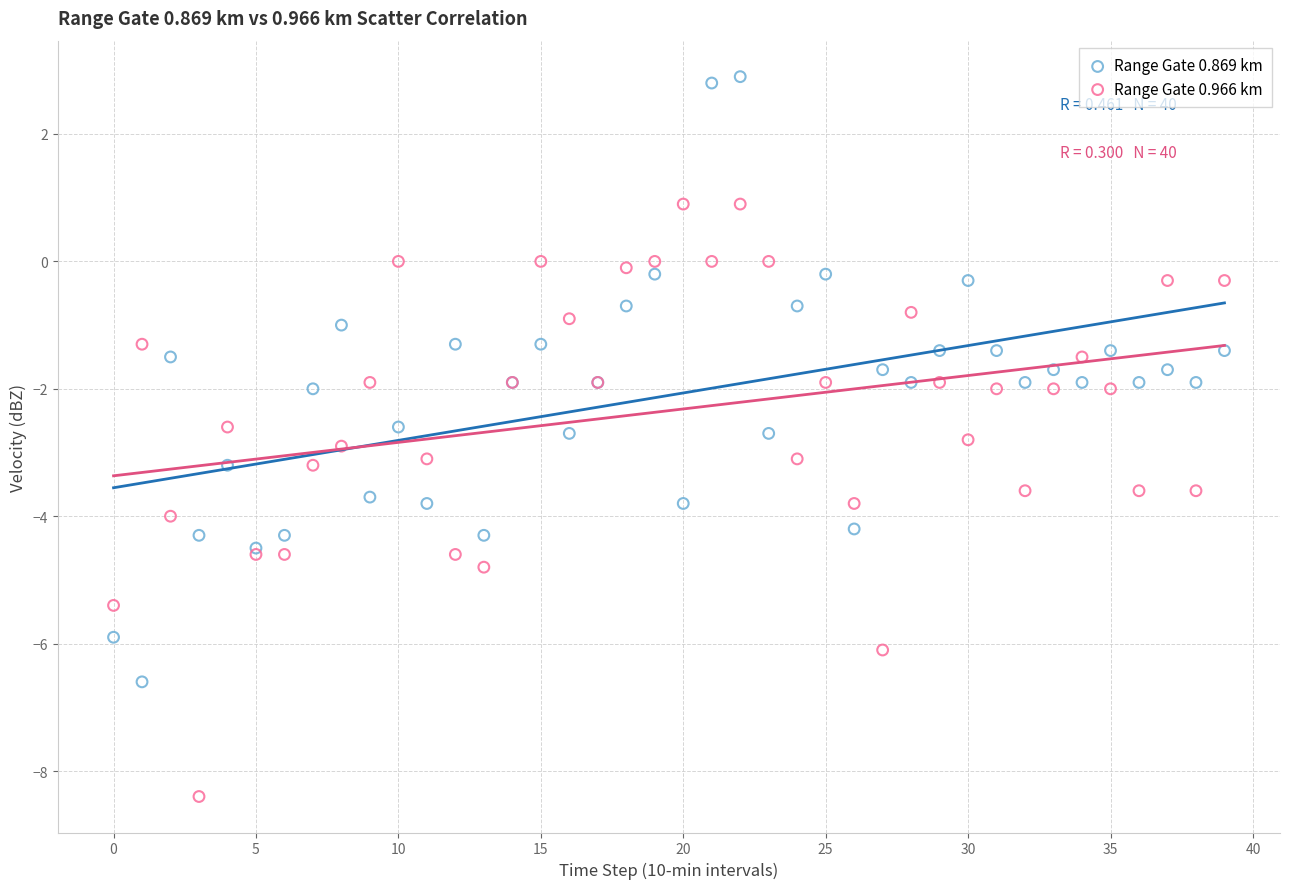

What are all the series names shown in the legend?

Range Gate 0.869 km, Range Gate 0.966 km